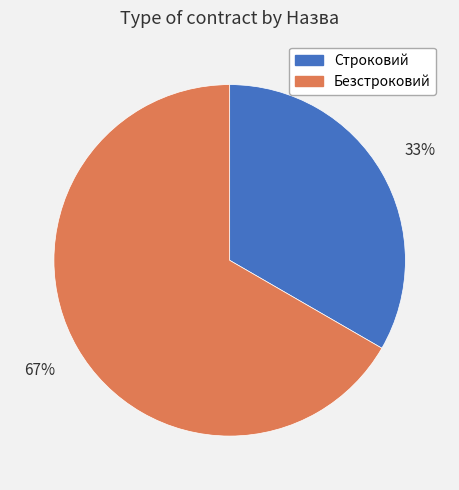

To the nearest percent, what is the combined percentage of Безстроковий and Строковий?

100%